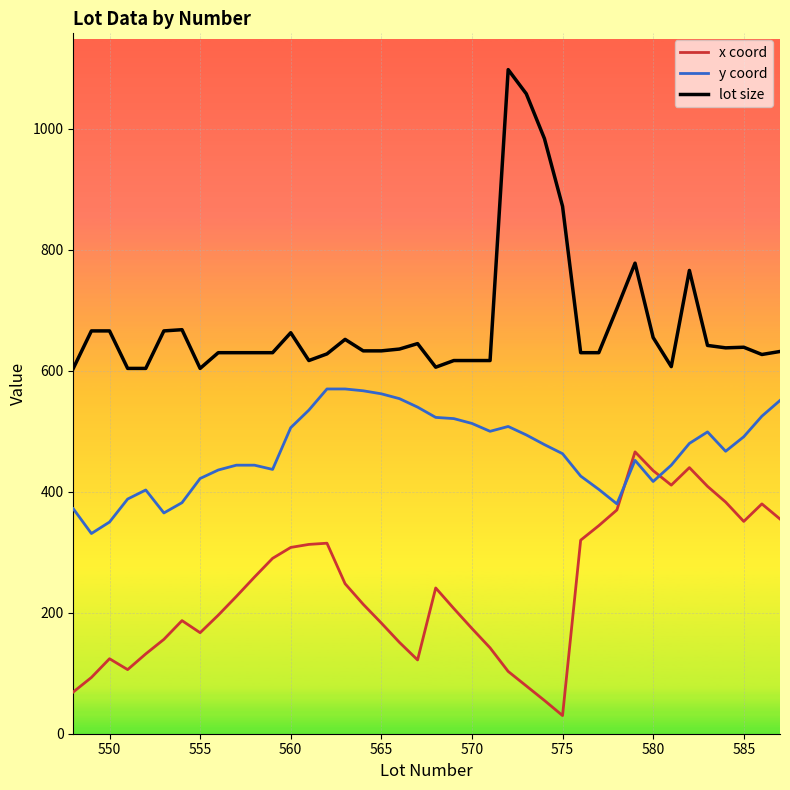

Which series has the widest spread of values?

lot size